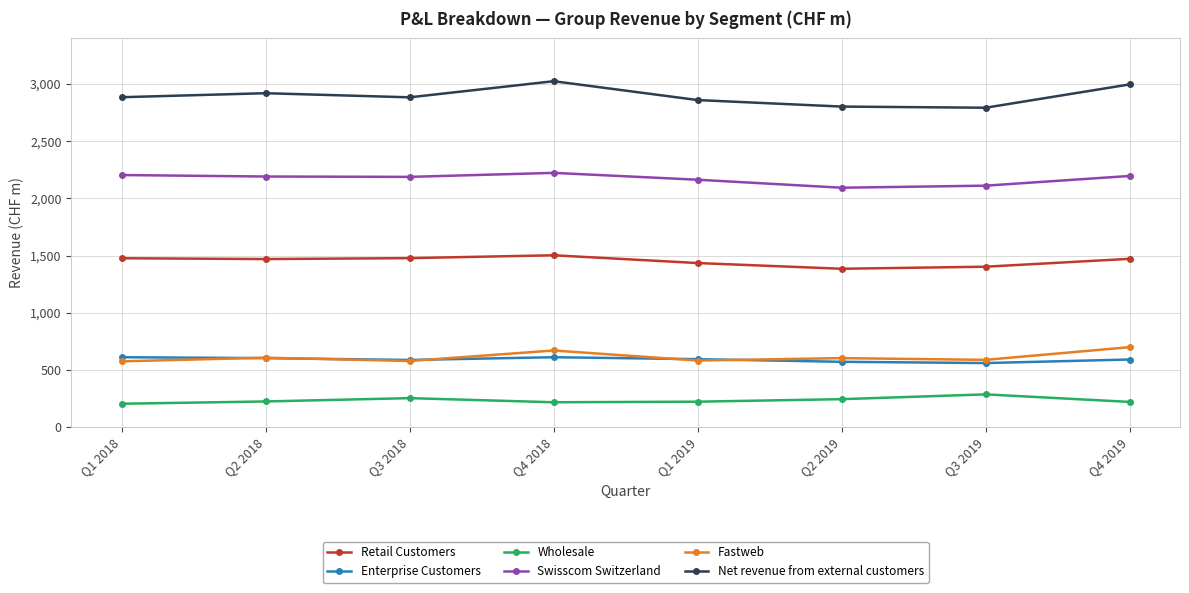

What is the value of the Wholesale point at the 5th from the left?

221